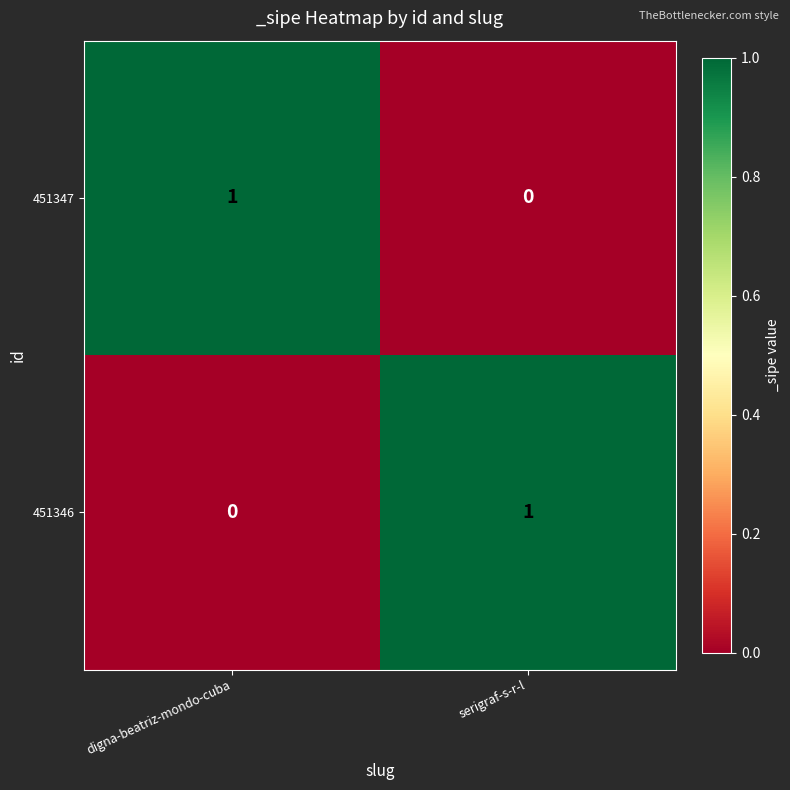

The 451347 series shows 0 at serigraf-s-r-l. True or false?

True